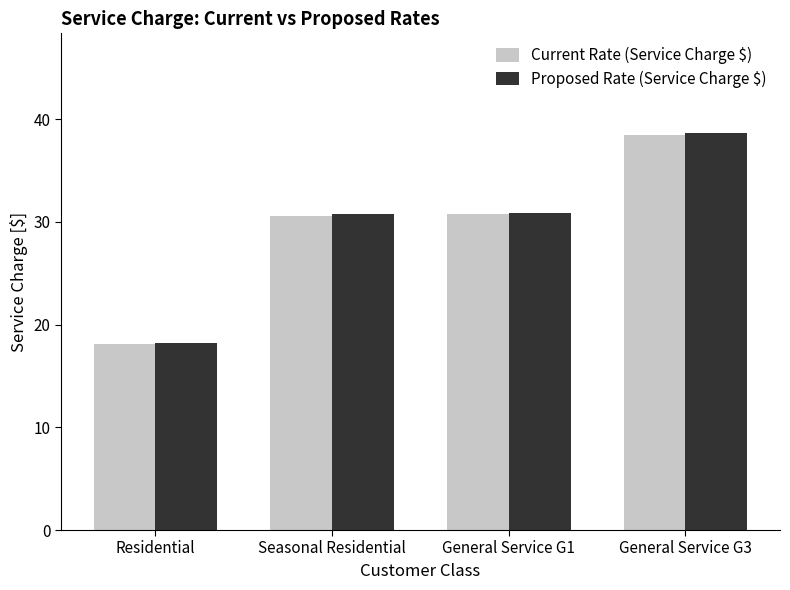

True or false: Proposed Rate (Service Charge $) has a value of 30.7 at Seasonal Residential.

True